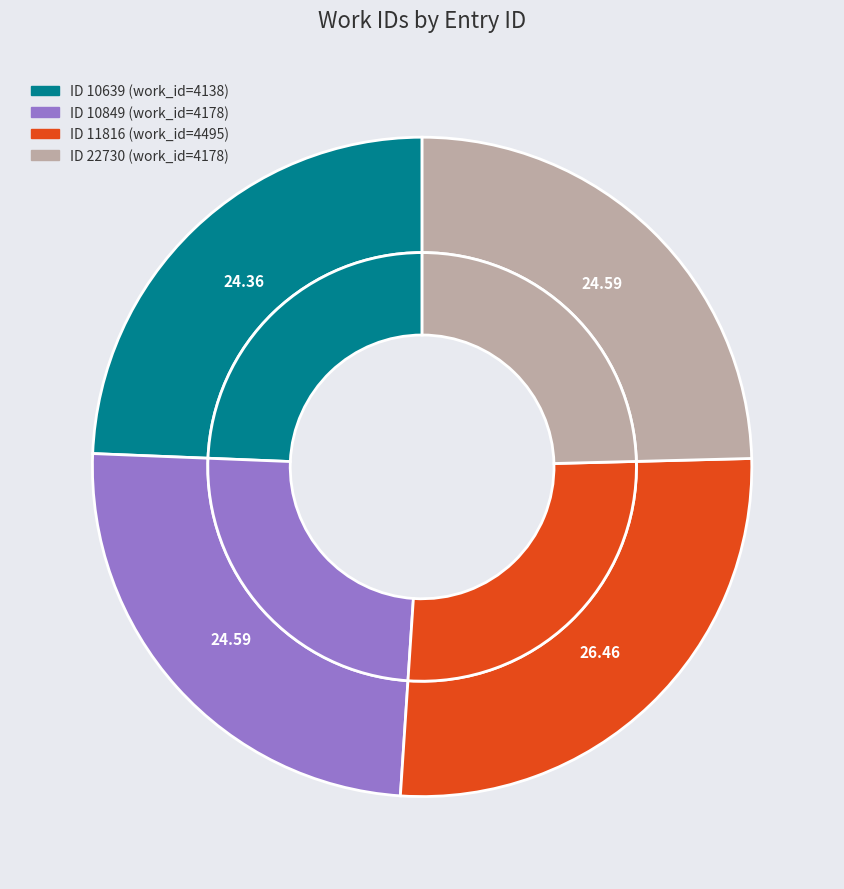

Which slice is the smallest?

10639